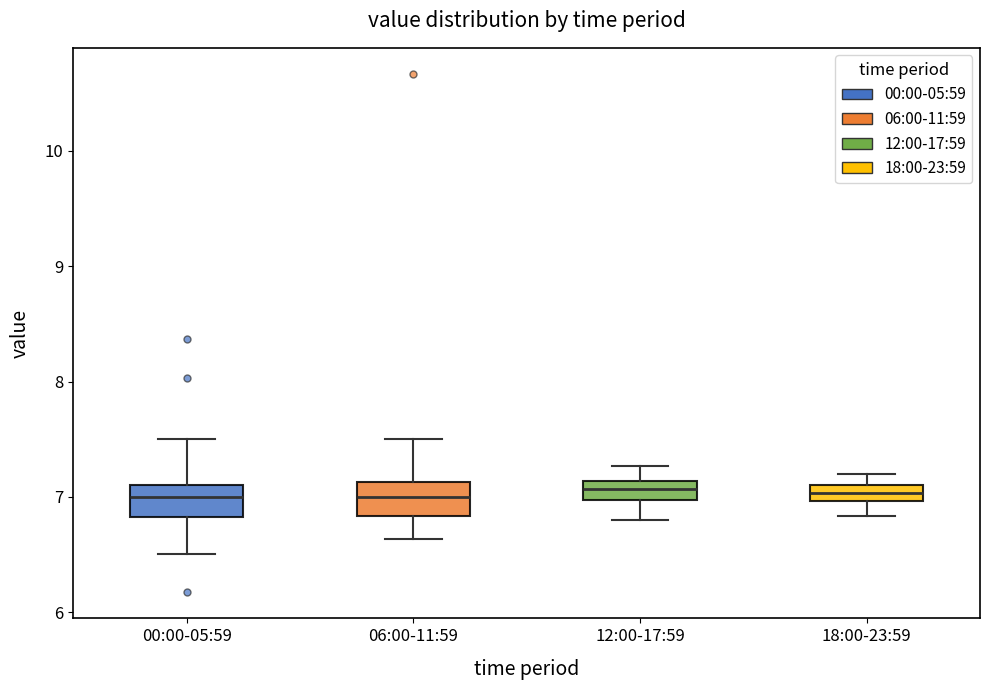

Where does the upper whisker of the box for 00:00-05:59 end on the y-axis? The values are not printed on the chart, so give them approximately, as read against the axis.

7.5